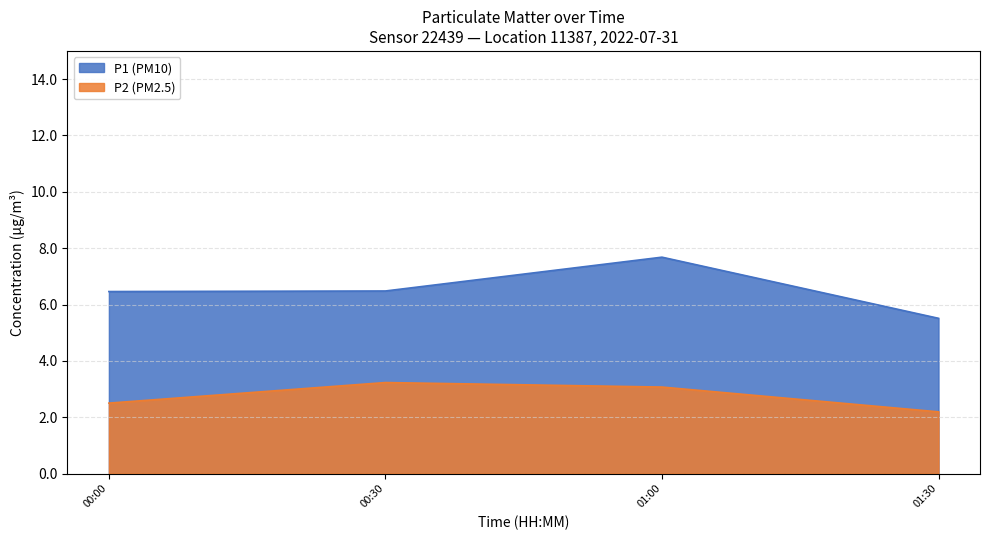

At which category is the sum across all series the highest?

01:00